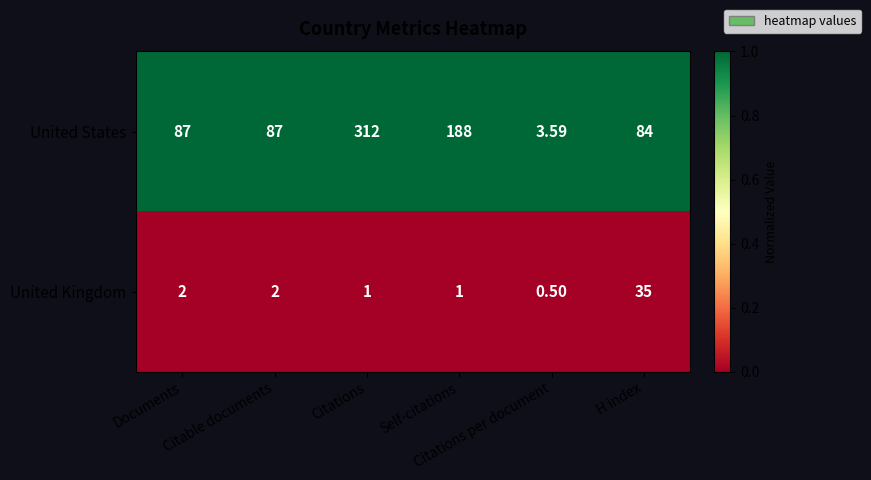

Rank the series by their maximum value, from lowest to highest.

United Kingdom, United States